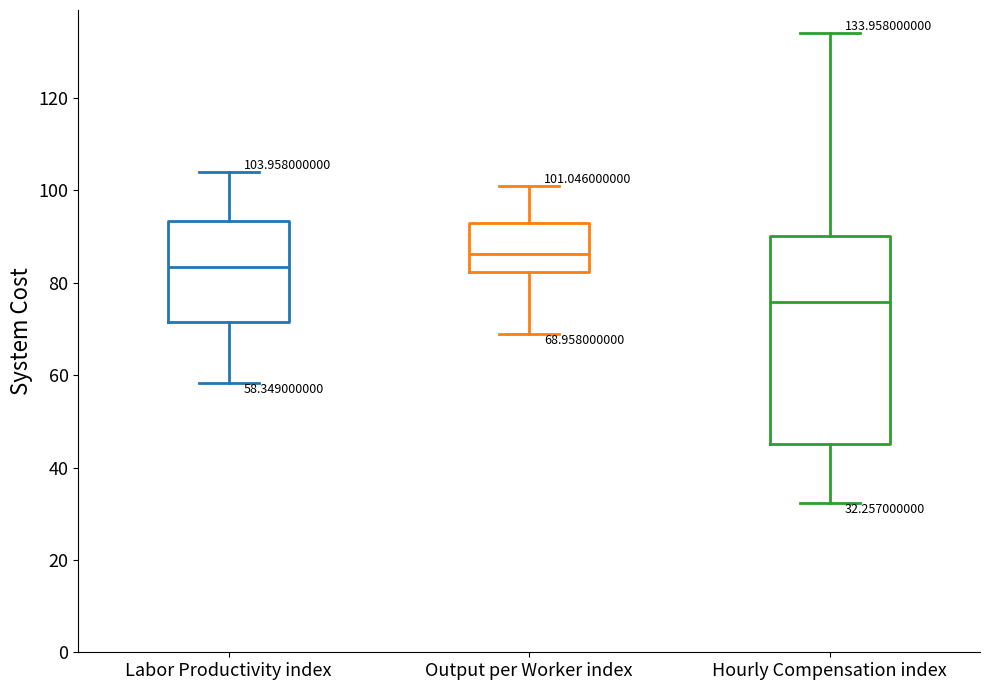

Comparing the boxes themselves (not the whiskers), which one is the tallest?

Hourly Compensation index